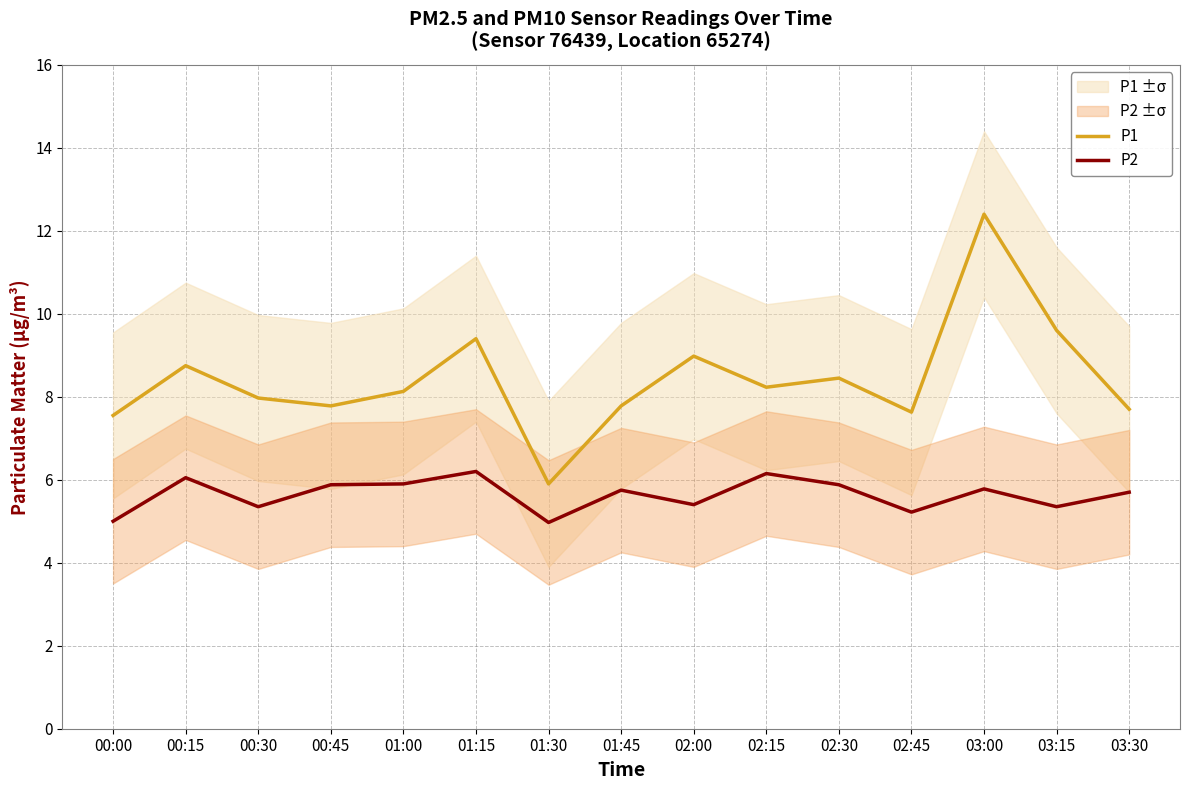

True or false: P1 and P2 intersect in this chart.

False